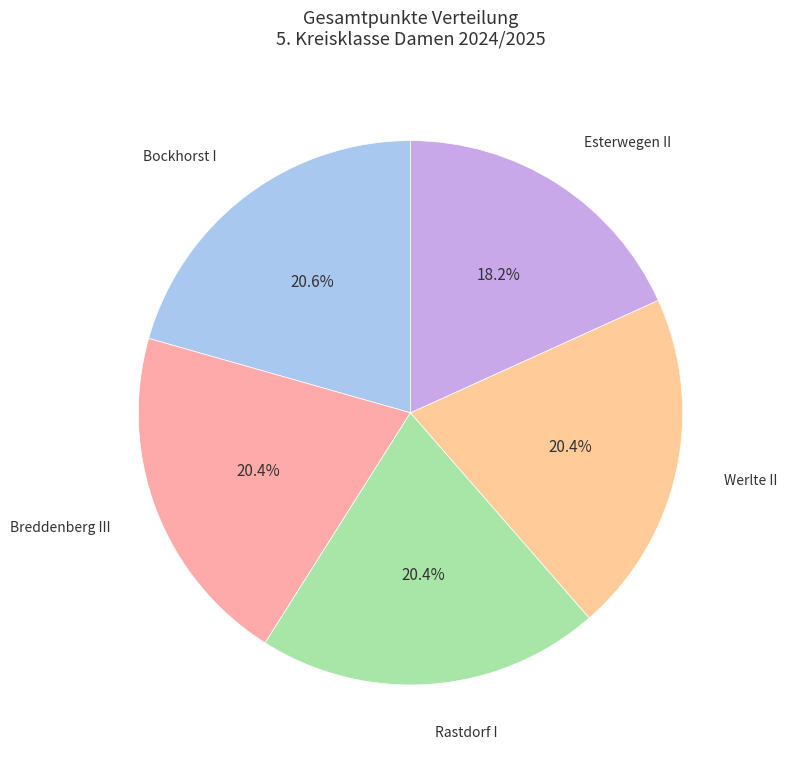

To the nearest percent, what is the average slice percentage?

20%